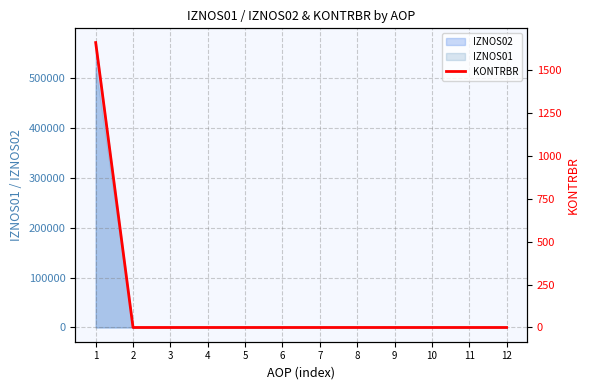

The value at 4 is 0.0. True or false?

True